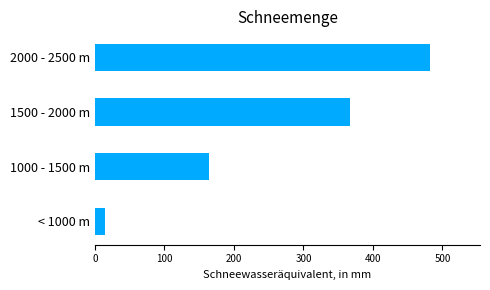

What is the difference between the maximum and minimum values?

466.8